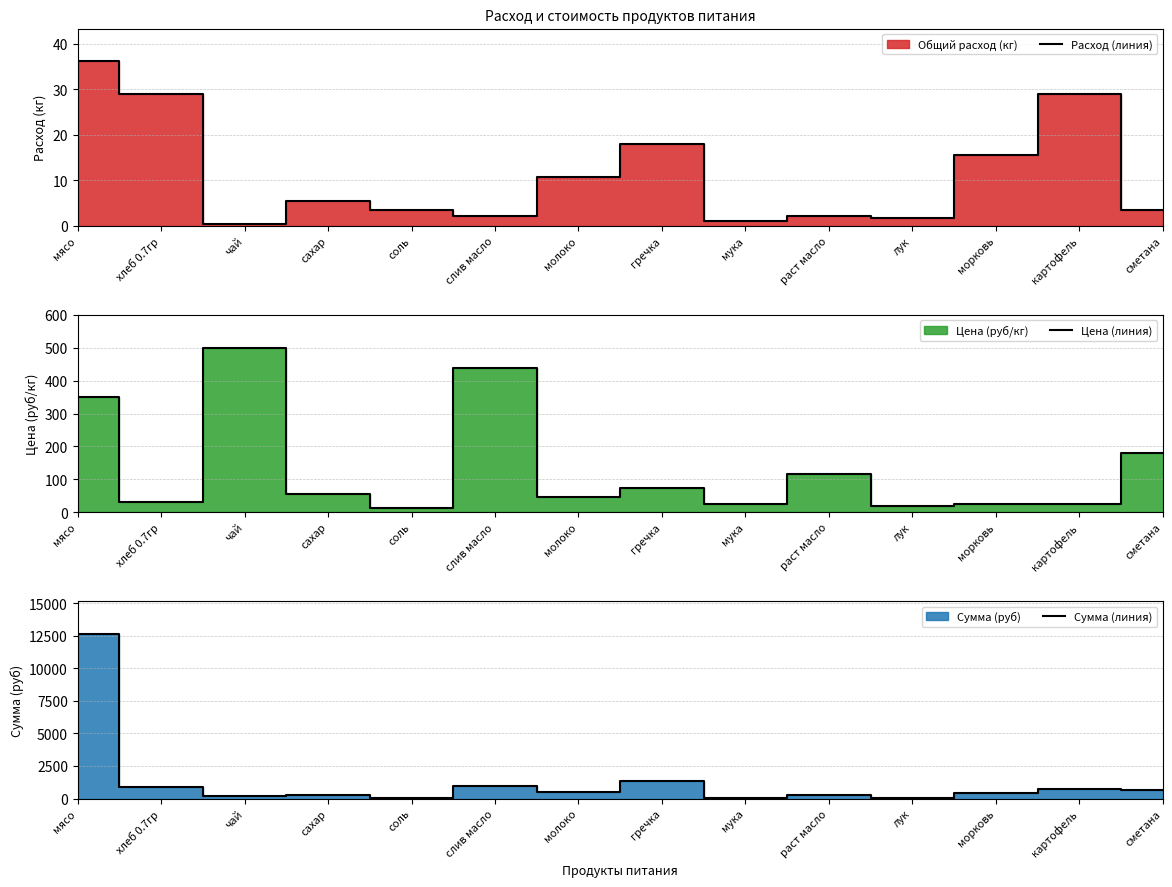

Is it true that Расход (линия) equals 6.1 at молоко?

False